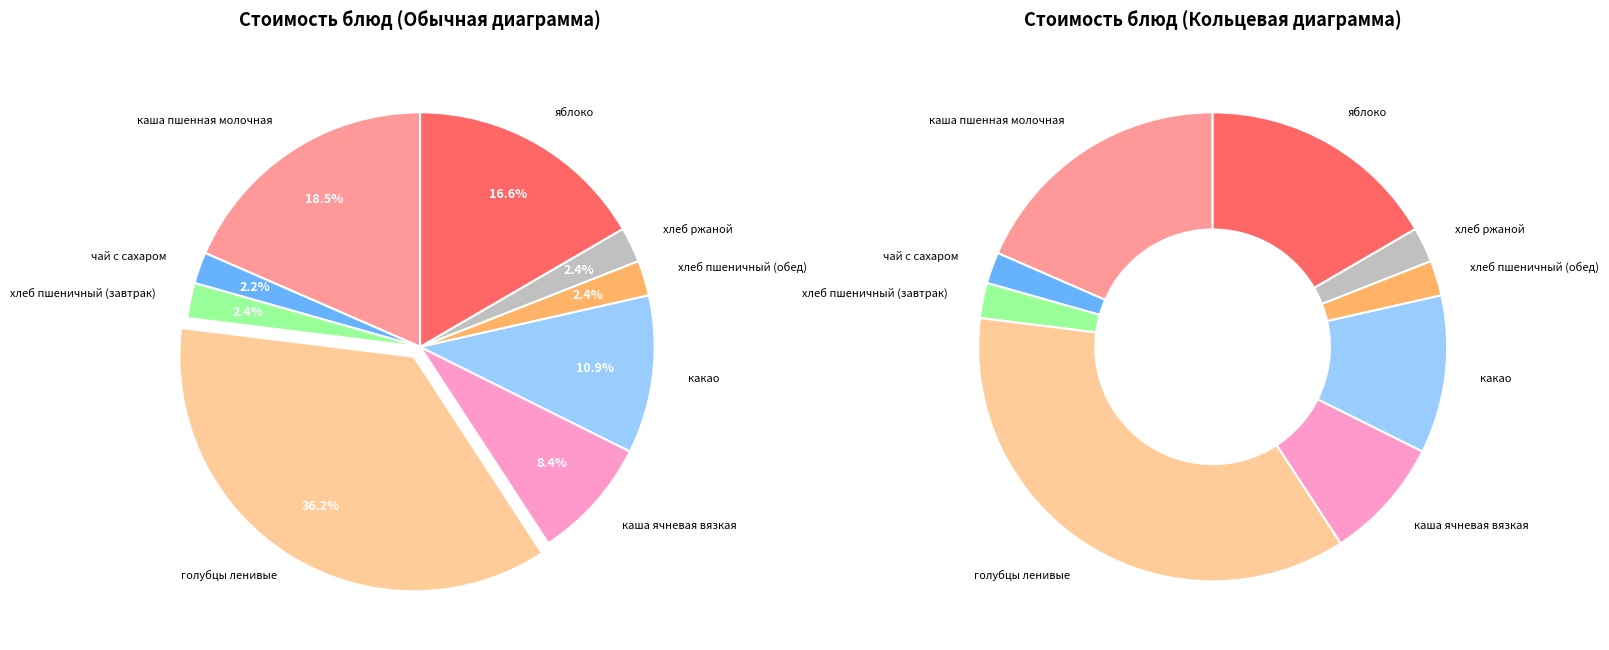

Which category has the smallest portion of the pie?

чай с сахаром